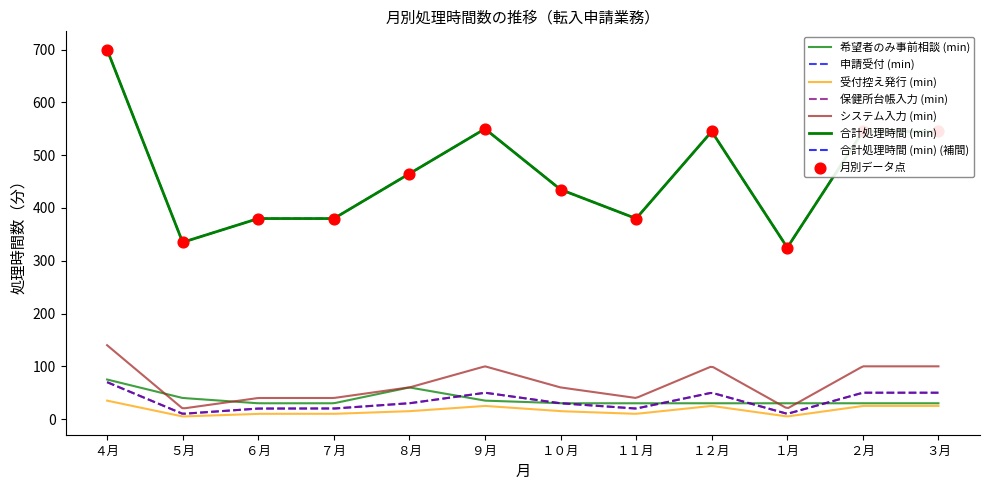

Which series has the largest total across all categories?

合計処理時間 (min)